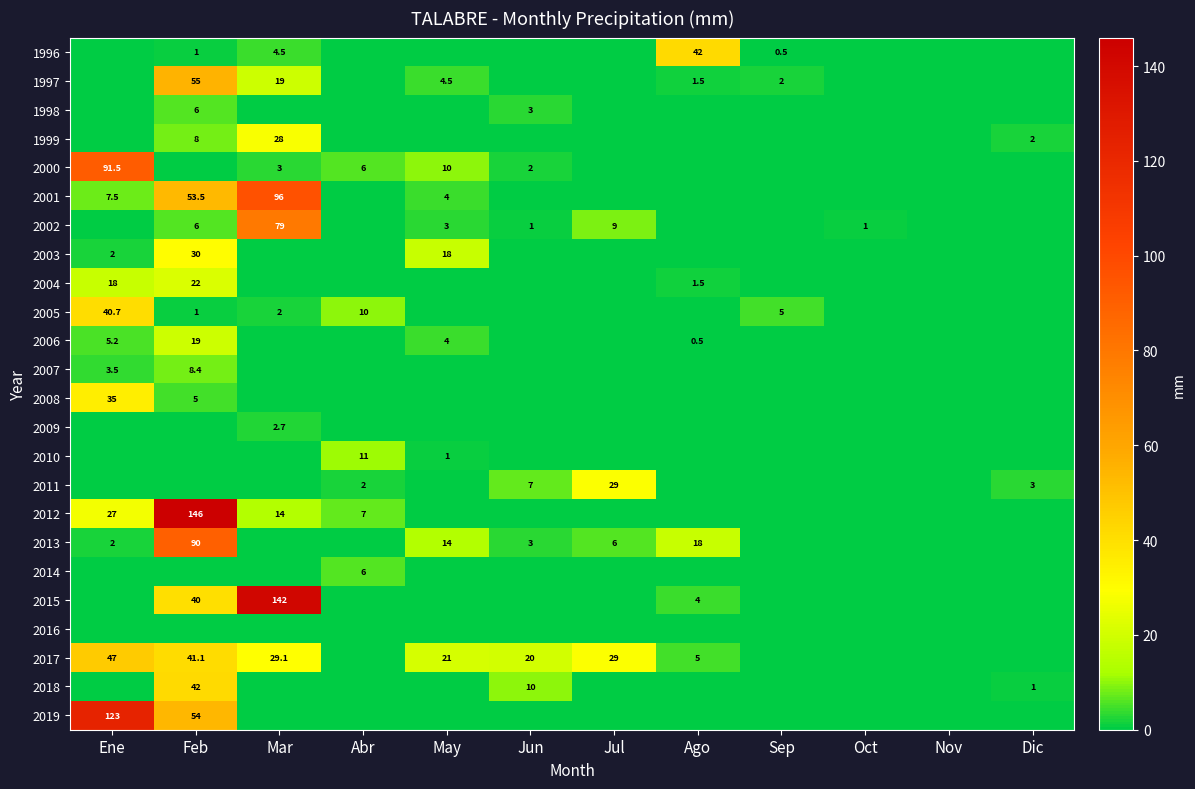

The value of 2003 at Feb is 11.1. True or false?

False